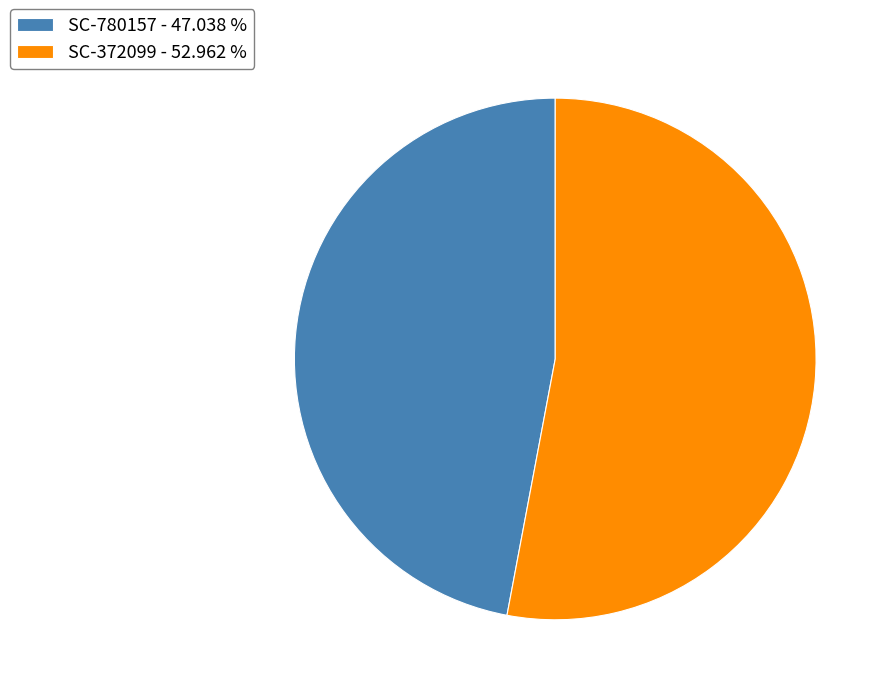

Does SC-780157 - 47.038 % account for over 50% of the chart?

No